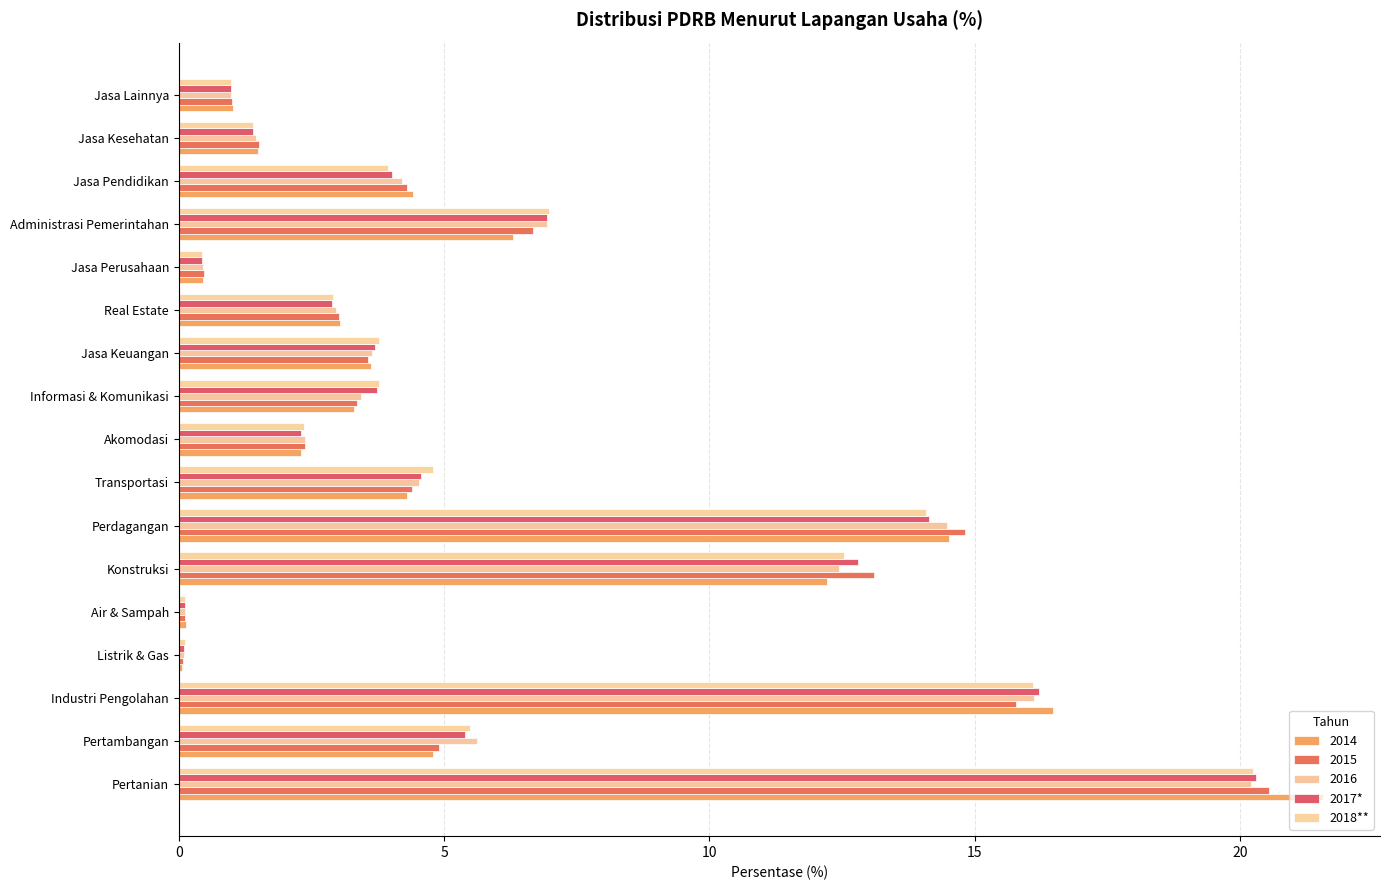

How many distinct data groups are displayed?

5